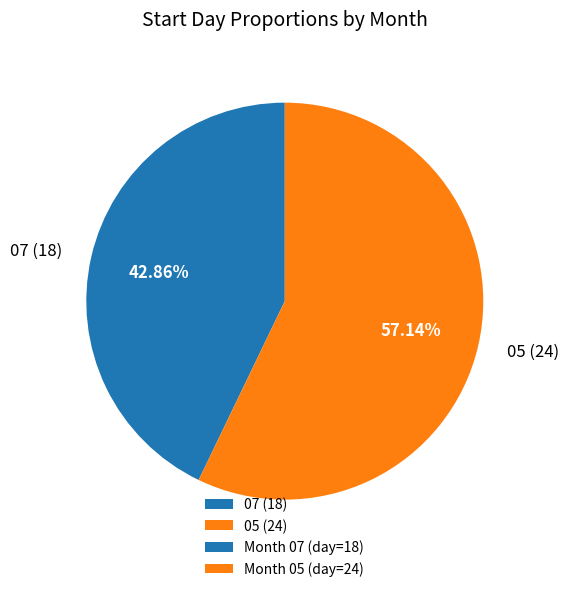

How many slices are in this pie chart?

2